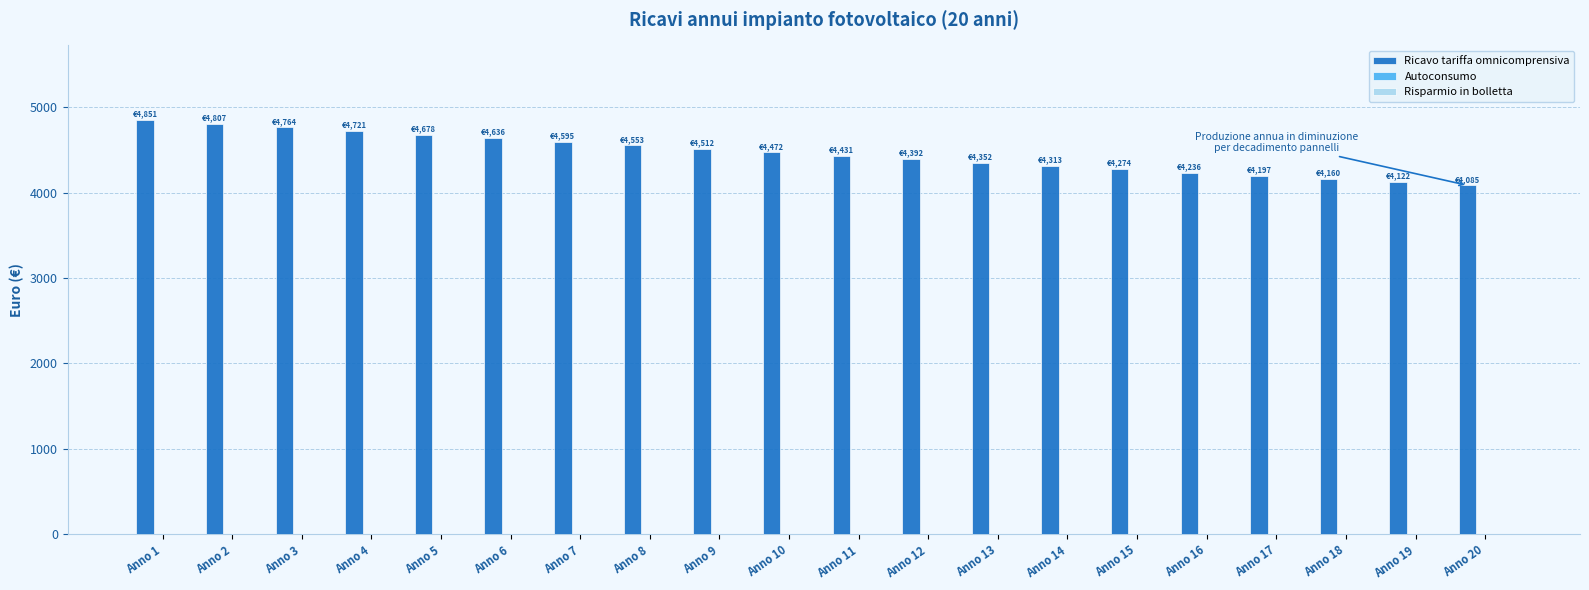

The value at Anno 10 is 4471.6. True or false?

True